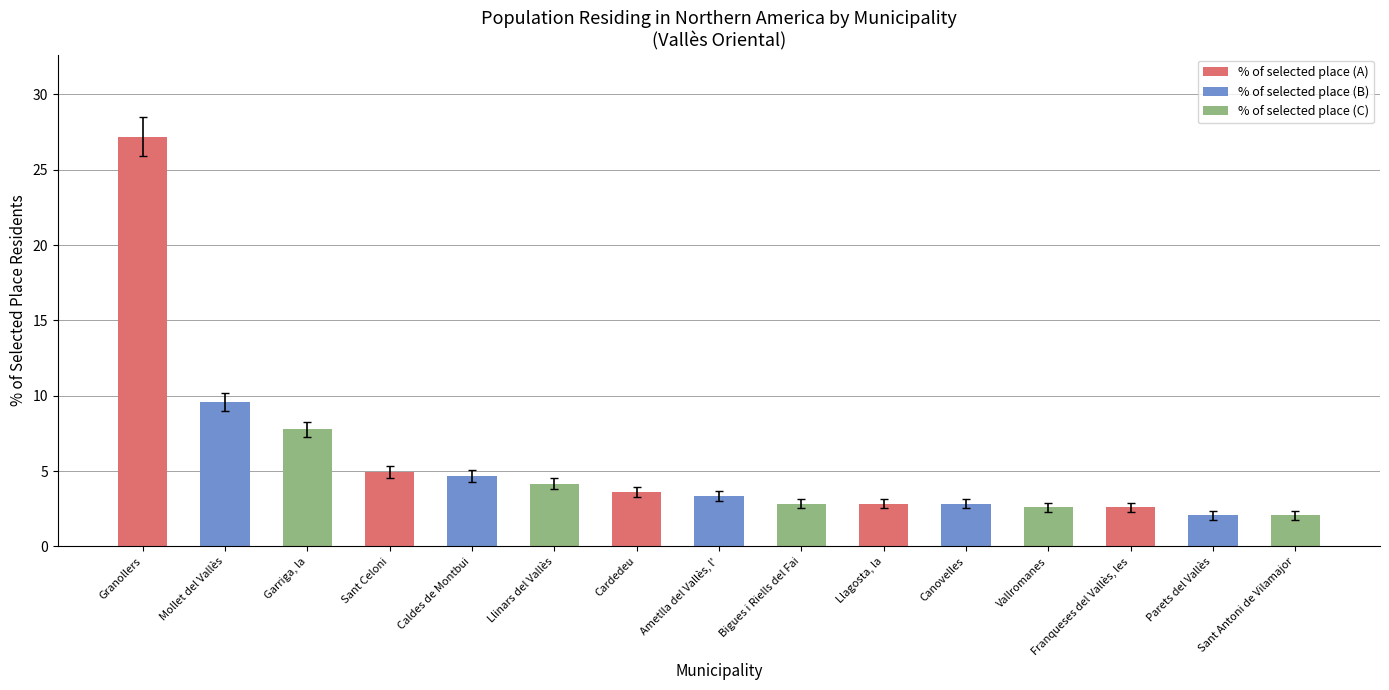

At how many categories does at least one series exceed 8?

1